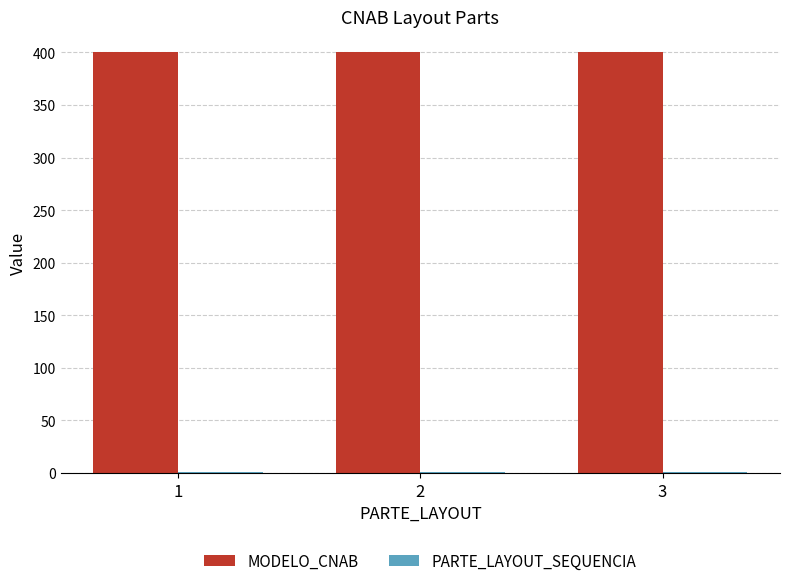

What is the maximum value shown in the chart?

400